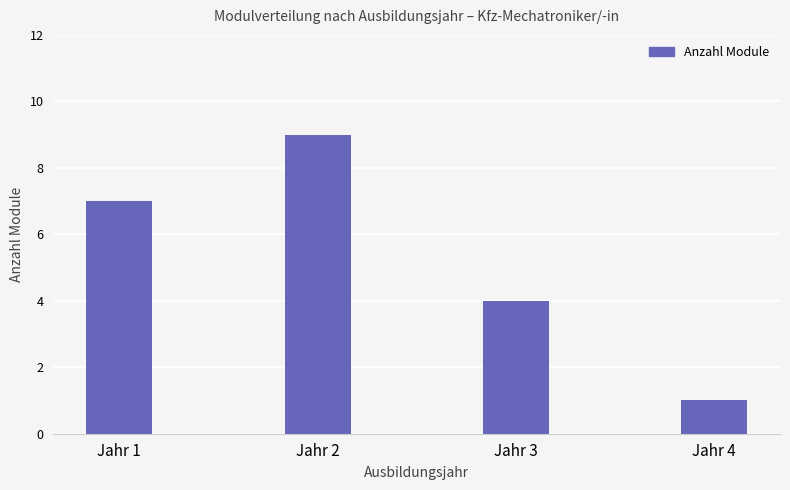

Rank the categories by value from highest to lowest.

Jahr 2, Jahr 1, Jahr 3, Jahr 4